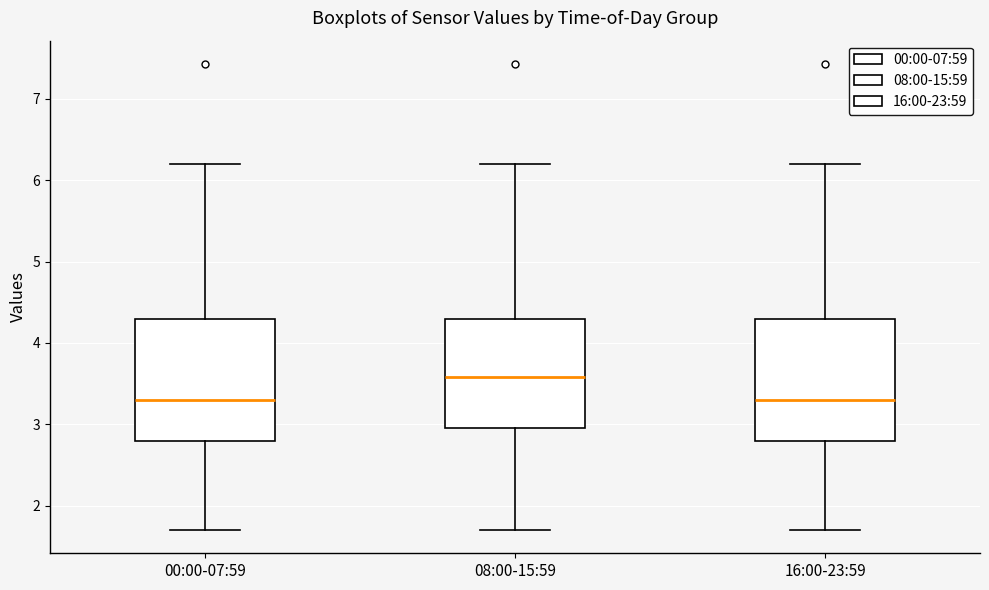

Where does the median line of the box for 00:00-07:59 sit on the y-axis? The values are not printed on the chart, so give them approximately, as read against the axis.

3.3